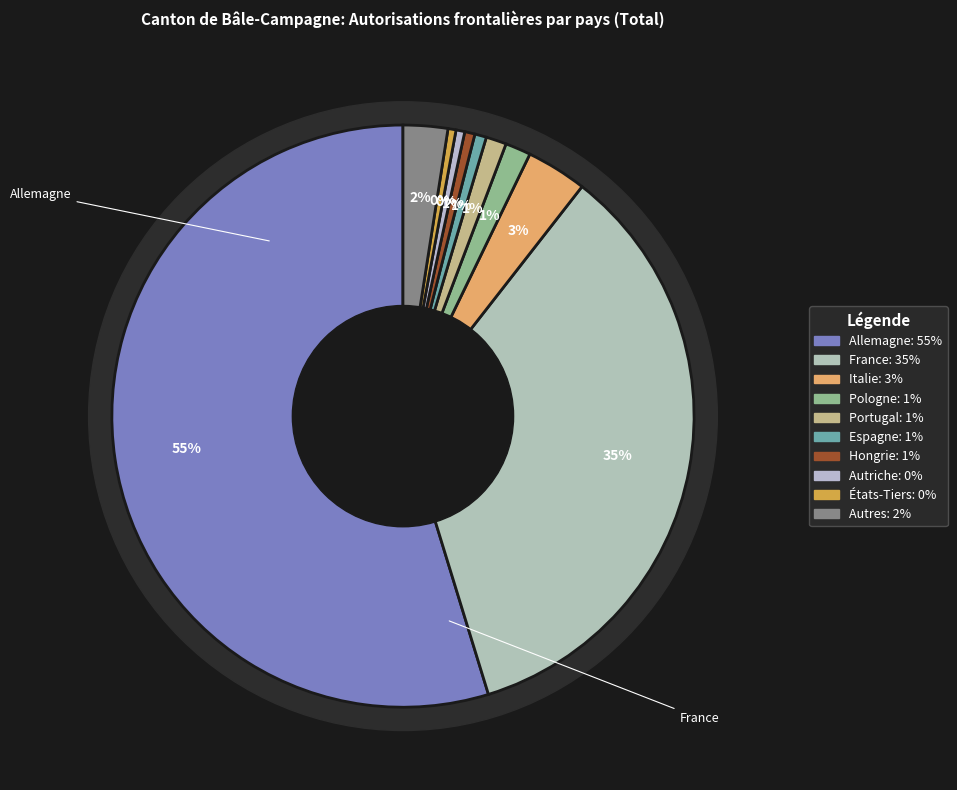

Rank the categories by value from highest to lowest.

Allemagne, France, Italie, Autres, Pologne, Portugal, Espagne, Hongrie, Autriche, États-Tiers